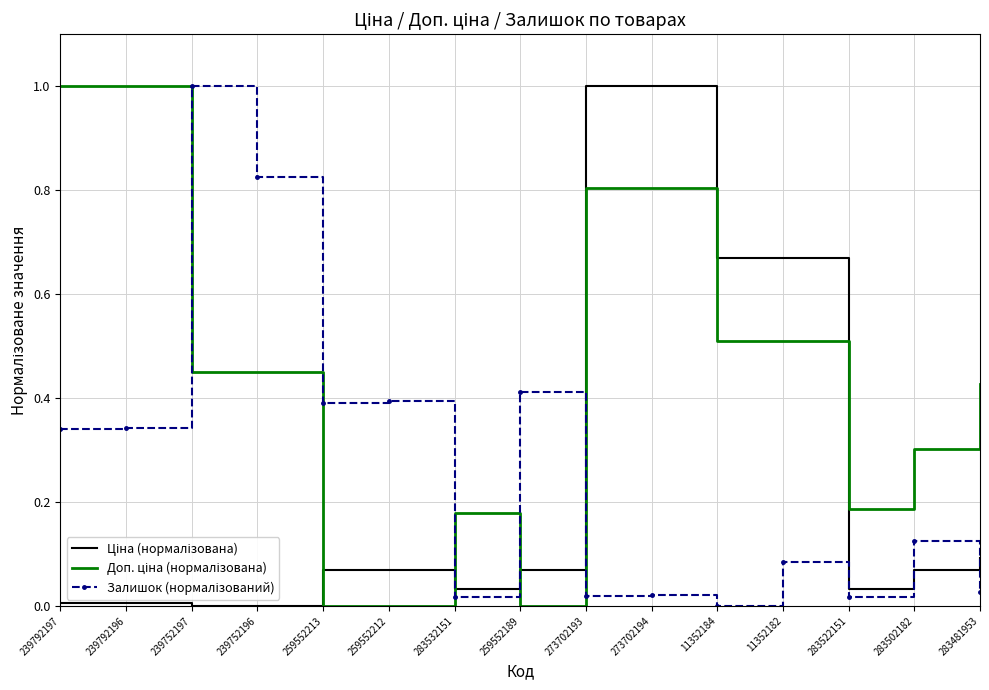

What is the total value across all series at 11352184?

1.2